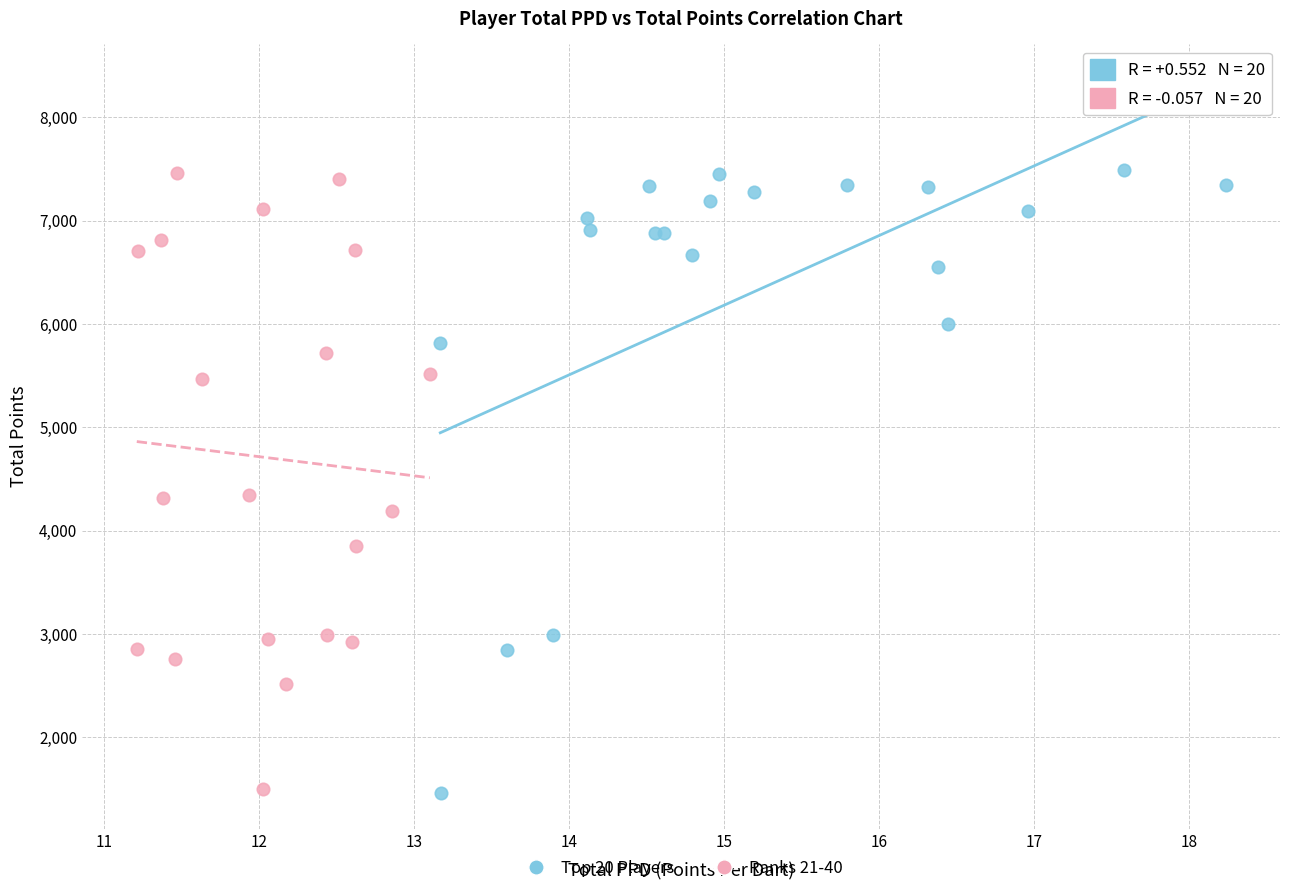

What are all the series names shown in the legend?

Top 20 Players, Ranks 21-40